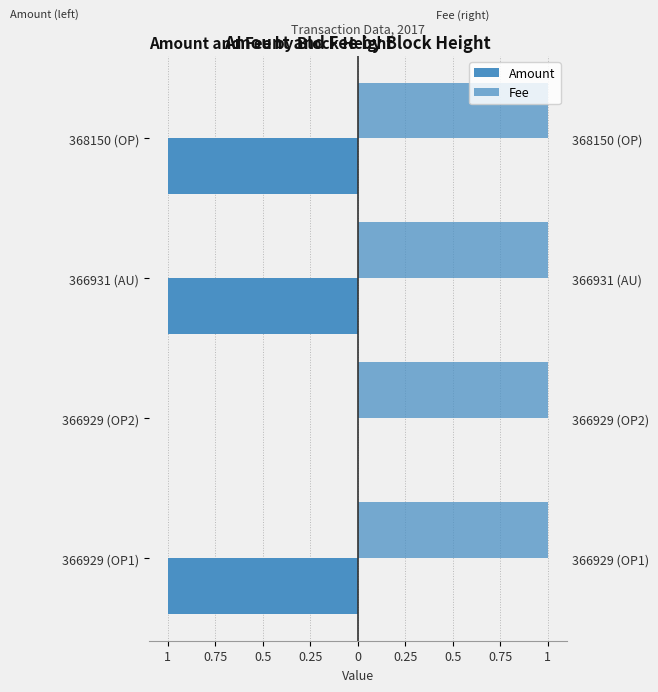

Count the number of categories in the chart.

4